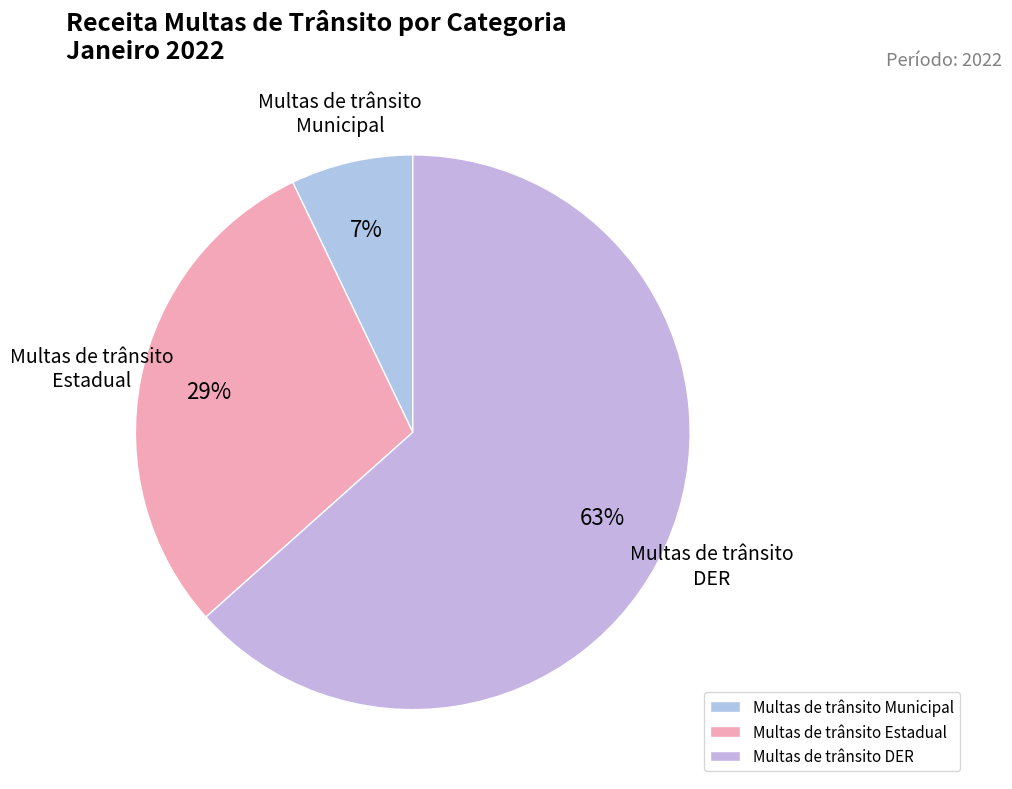

What is the ratio of the value at Multas de trânsito DER to the value at Multas de trânsito Estadual?

2.2